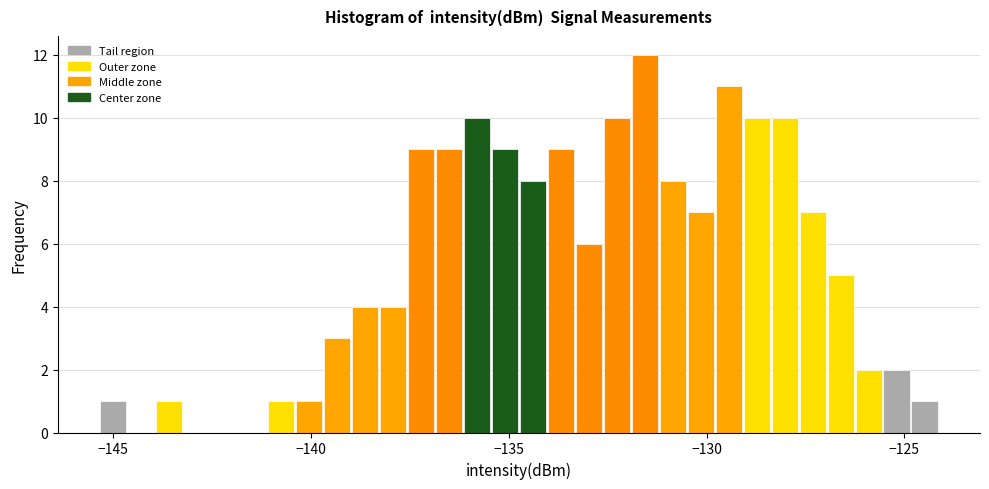

Read against the x-axis, roughly where is the centre of the tallest bar?

-131.5